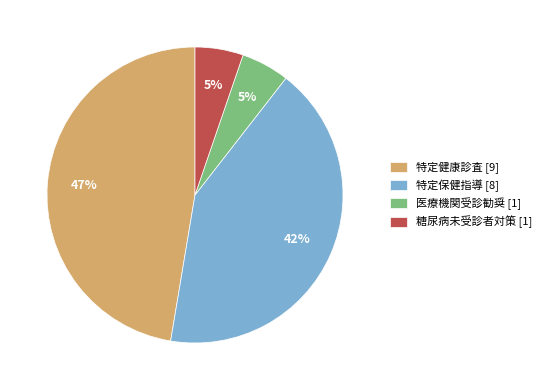

How many slices are in this pie chart?

4